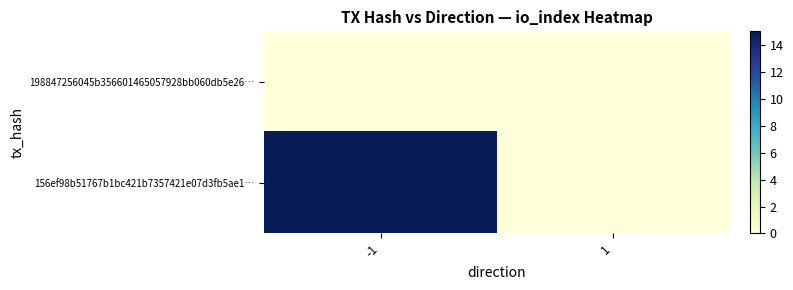

Which series has the largest total across all categories?

156ef98b51767b1bc421b7357421e07d3fb5ae1…